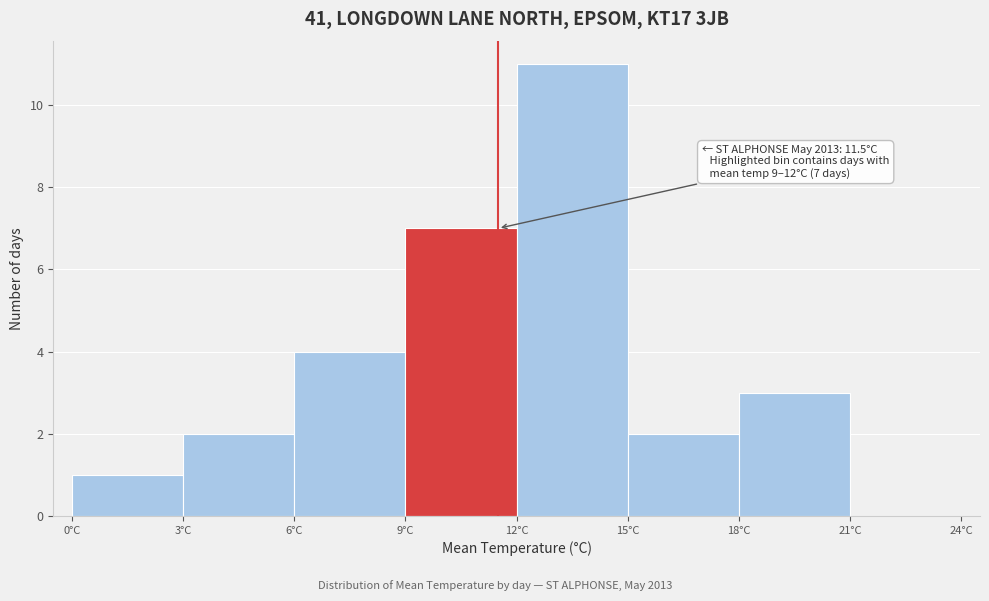

Which range on the x-axis has the tallest bar?

12 to 15